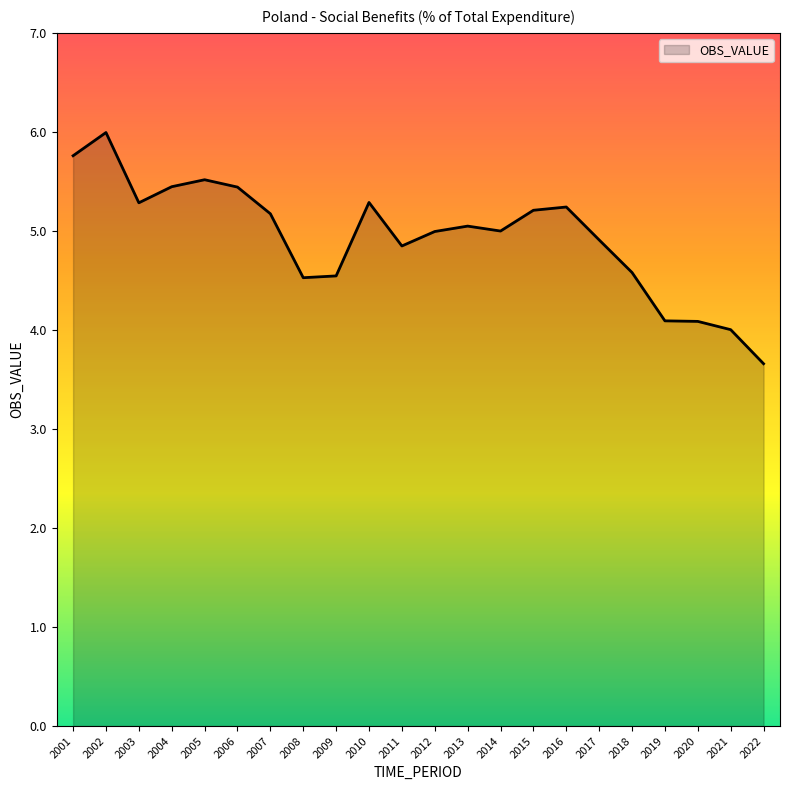

Which label corresponds to the largest value in the chart?

2002